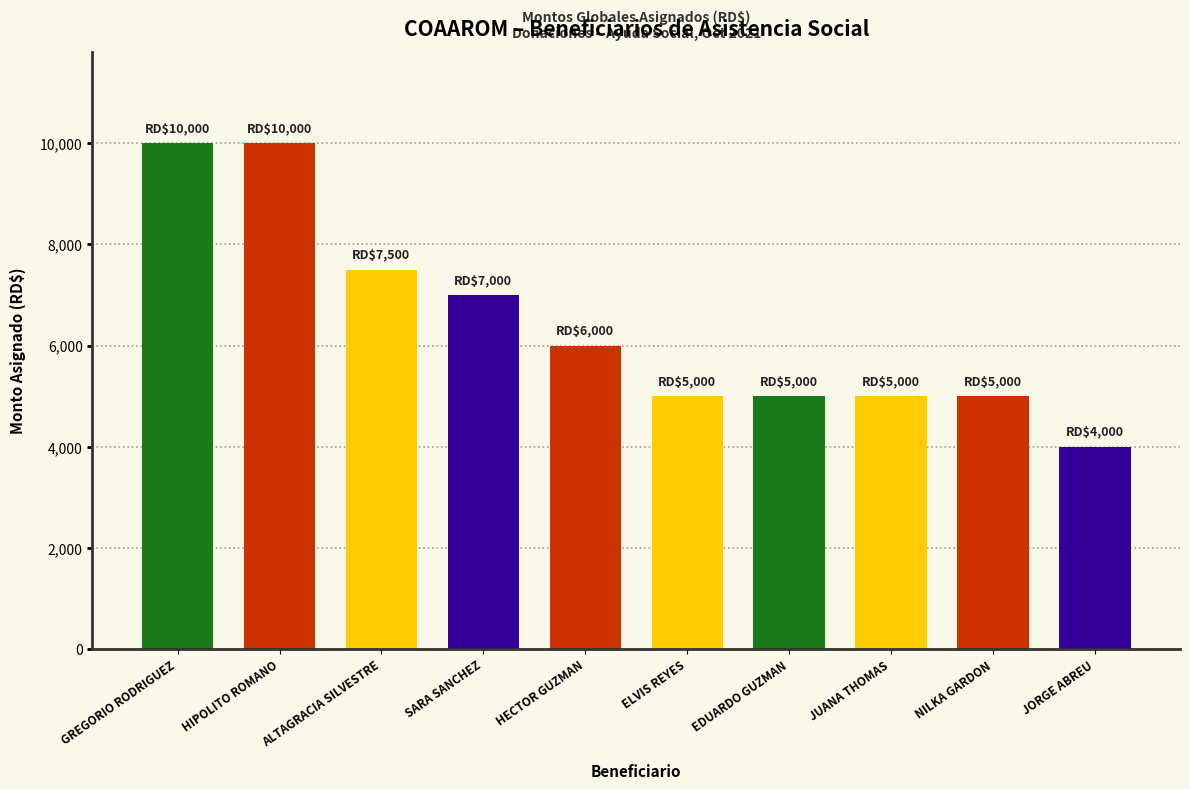

At which label is the value closest to 7000?

SARA SANCHEZ